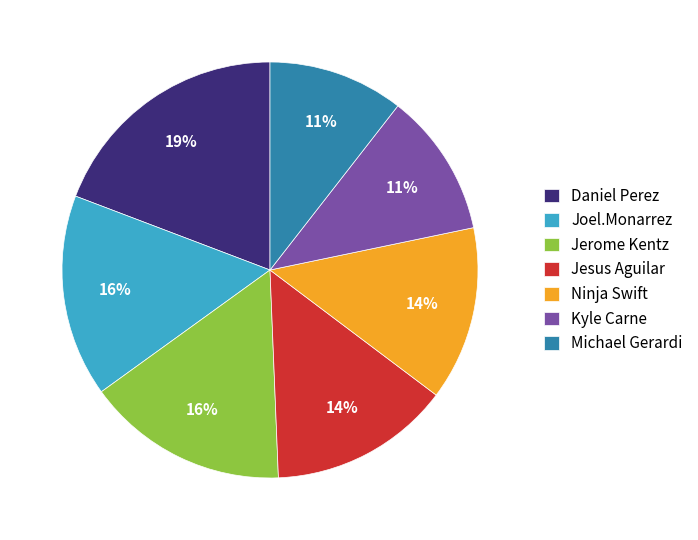

To the nearest percent, what portion does Jesus Aguilar represent?

14%